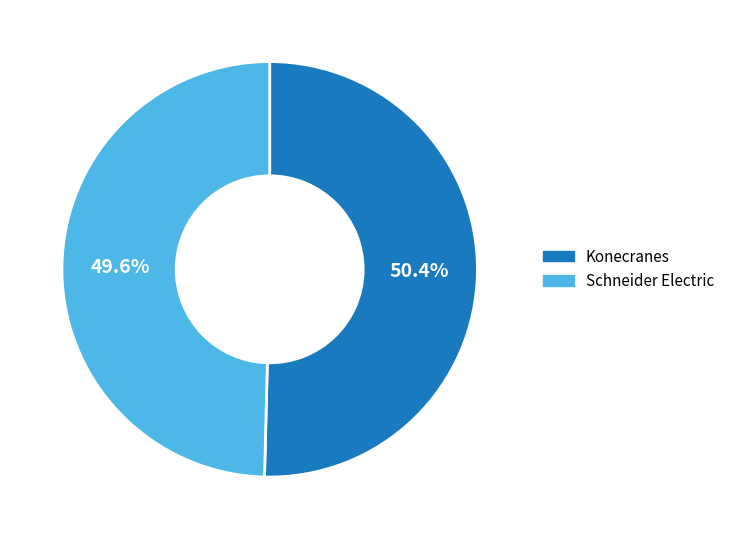

To the nearest percent, what portion does Konecranes represent?

50%